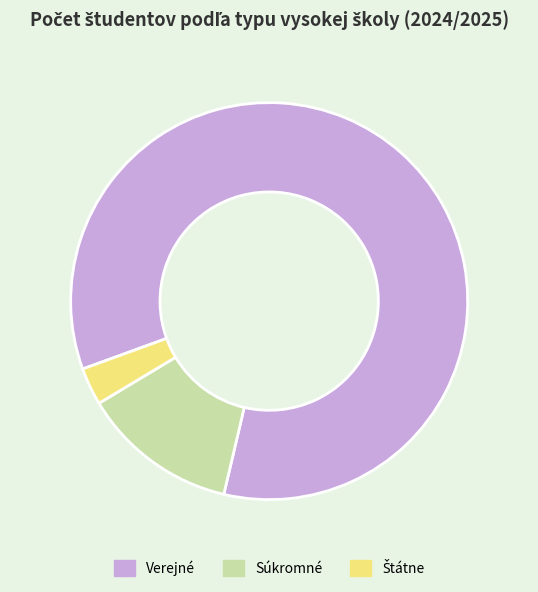

Combined, do Súkromné and Verejné account for over 50%?

Yes